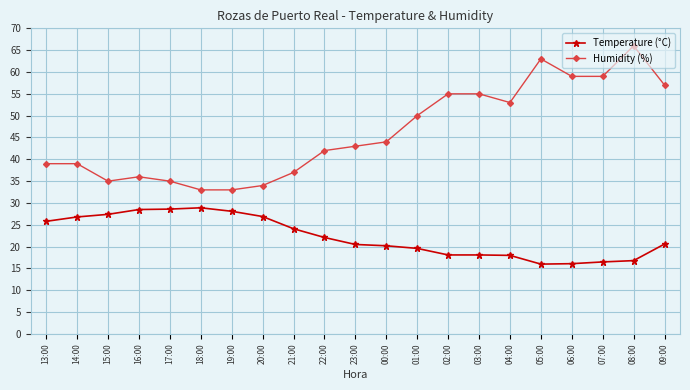

How many data points does each series have?

21